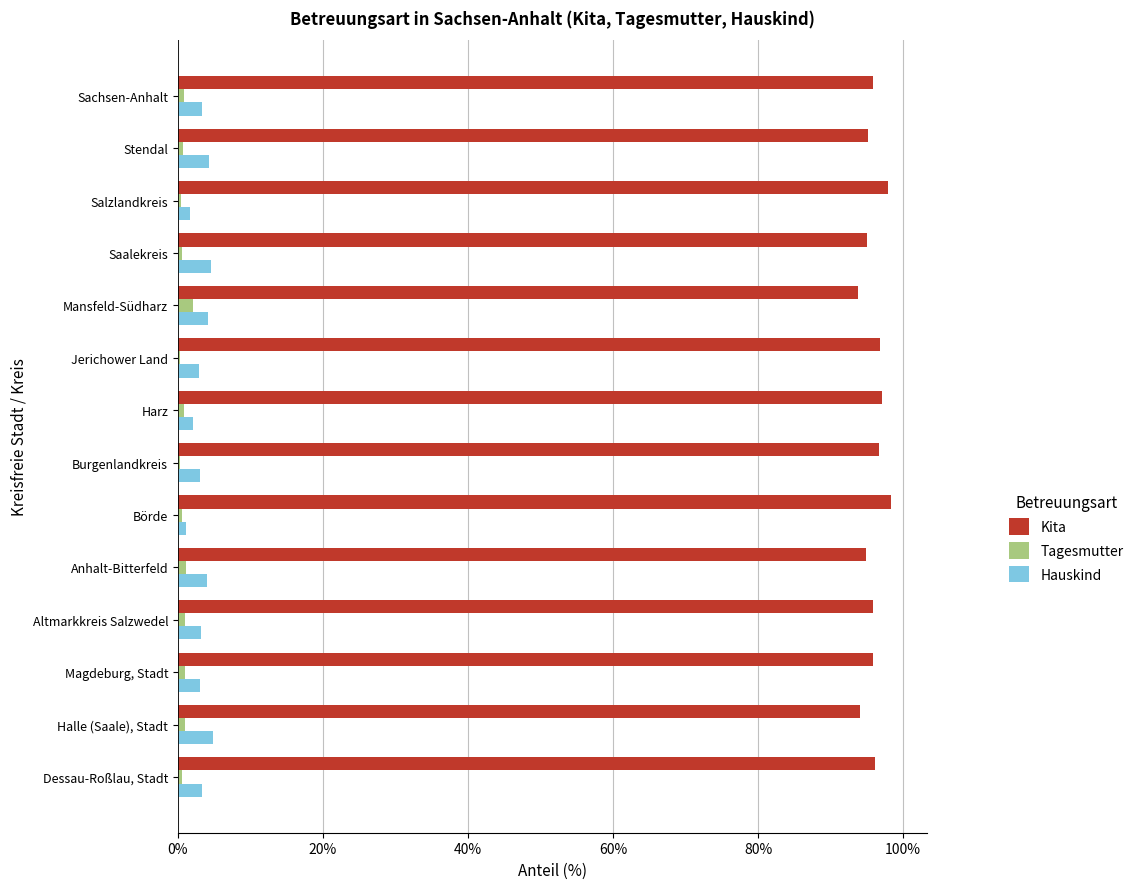

Which series has the largest total across all categories?

Kita